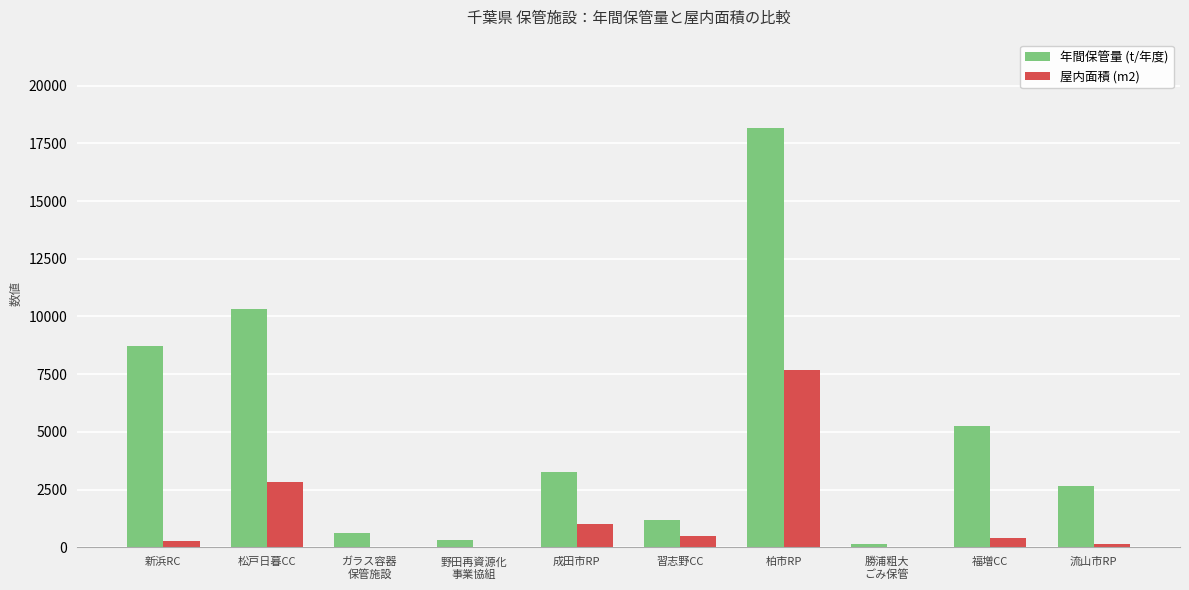

Between 成田市RP and 習志野CC, which series saw the biggest shift?

年間保管量 (t/年度)